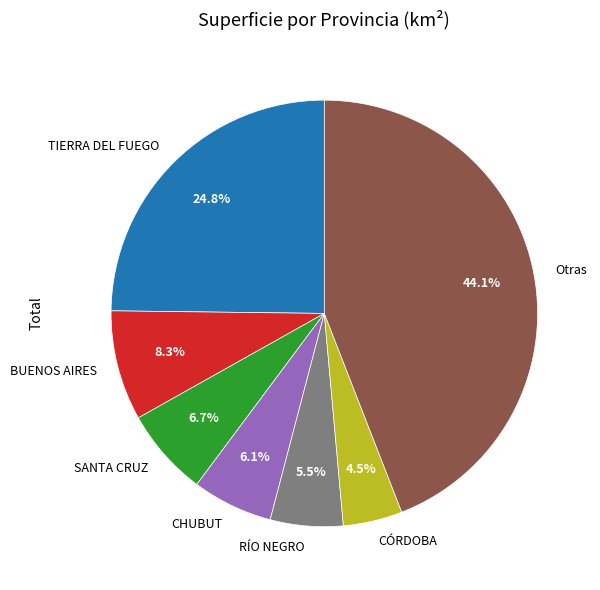

Combined, do Otras and CÓRDOBA account for over 50%?

No